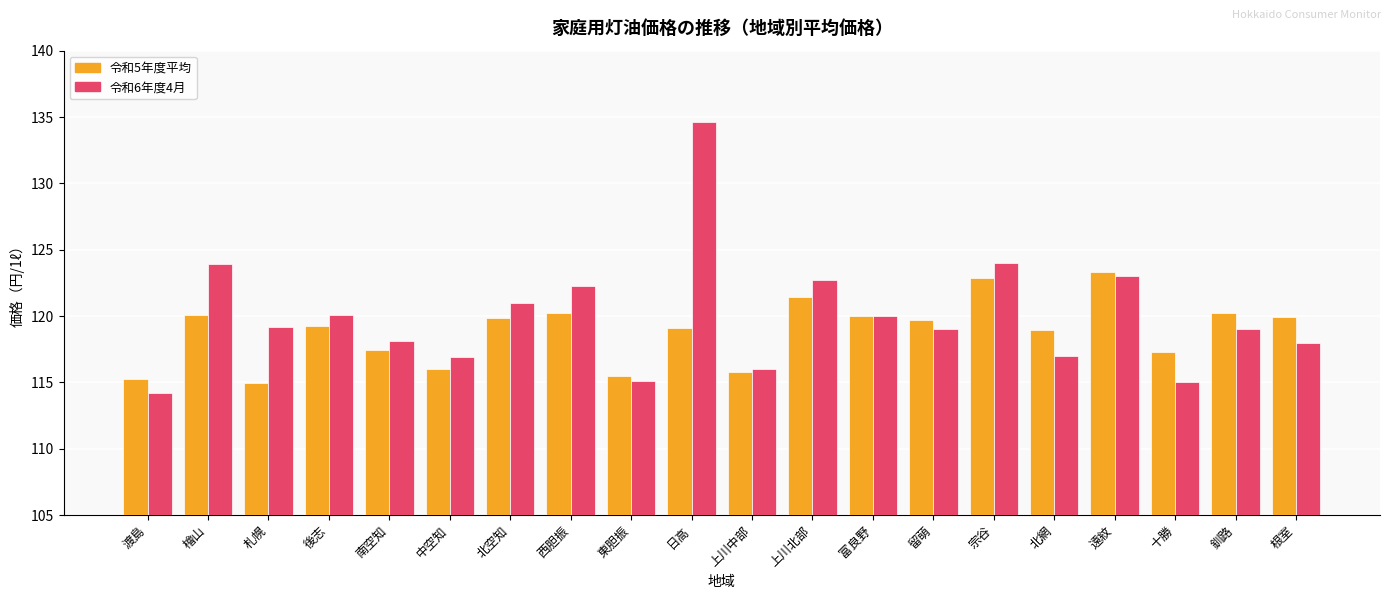

What is the difference between the maximum and minimum values in the 令和6年度4月 series?

20.4